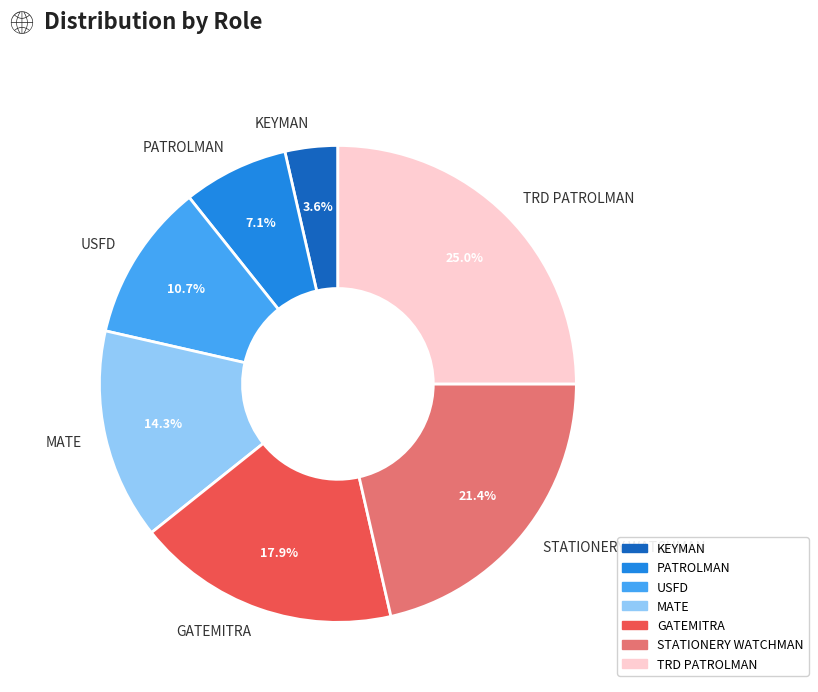

Is it true that PATROLMAN is 7% of the pie?

True